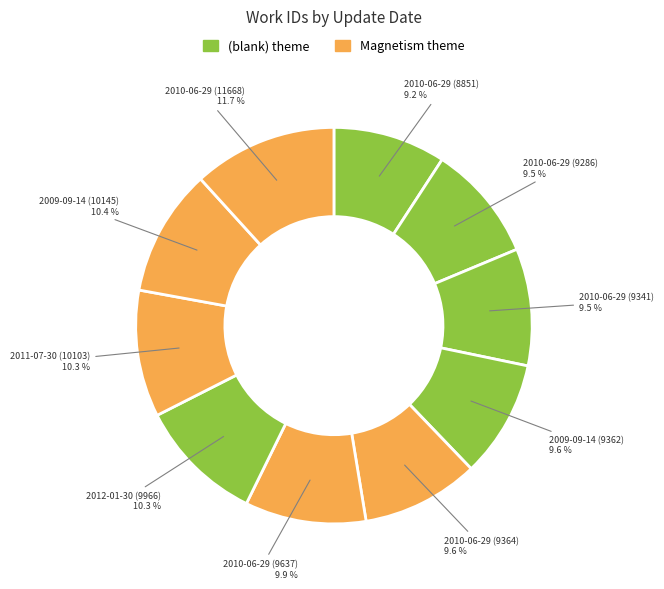

How many segments does this pie chart have?

10